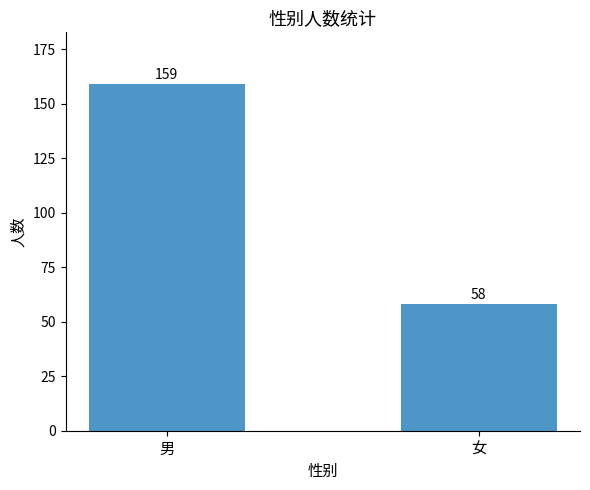

How many bars are there in total?

2